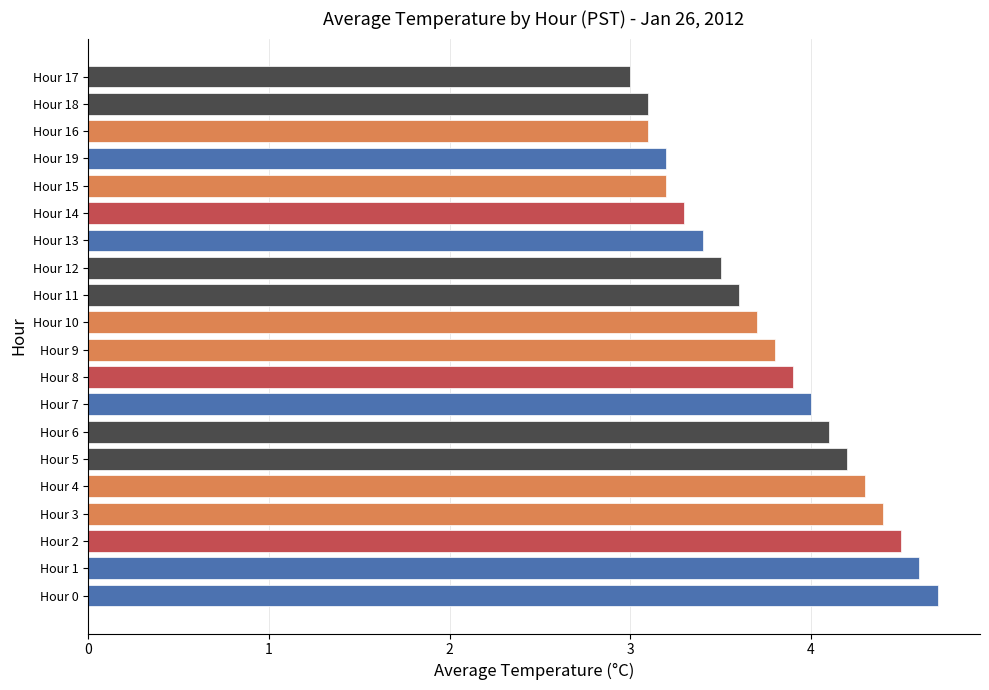

Between Hour 7 and Hour 10, which is larger?

Hour 7